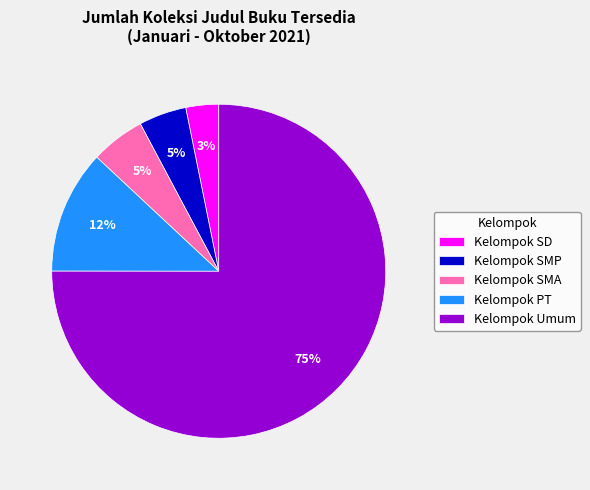

Is the sum of Kelompok PT and Kelompok SD greater than half?

No